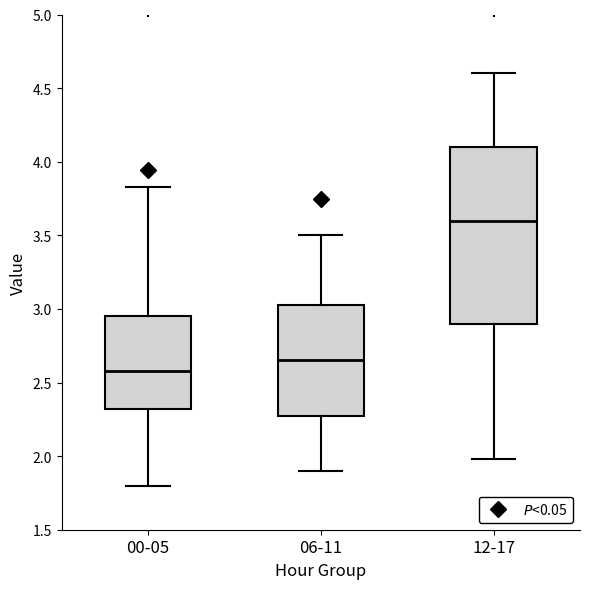

Where is the upper edge of the box for 06-11 on the y-axis? The values are not printed on the chart, so give them approximately, as read against the axis.

3.05